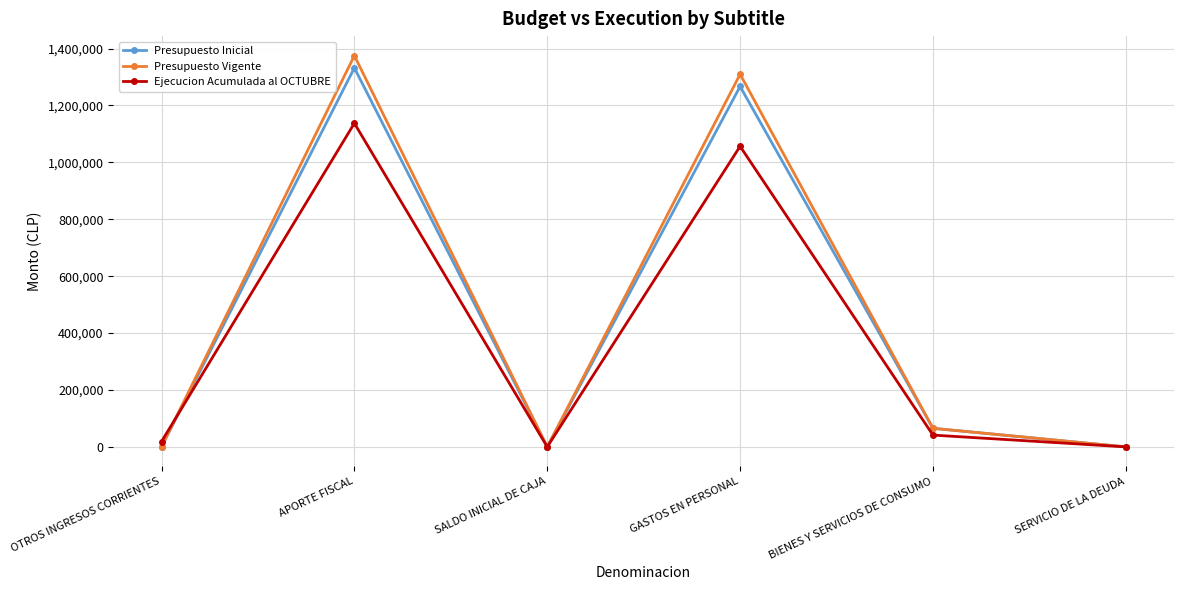

True or false: Presupuesto Inicial has a value of 1266898 at GASTOS EN PERSONAL.

True